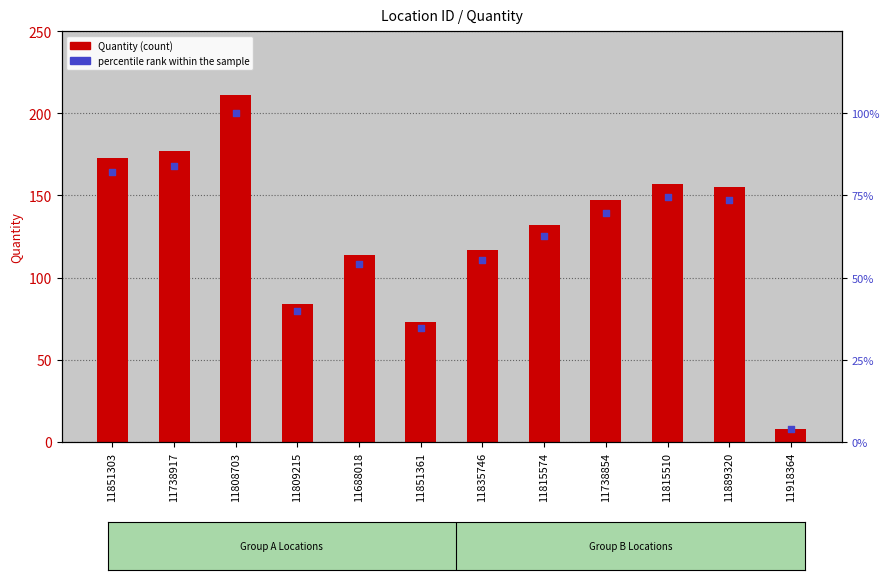

At which category is the sum across all series the highest?

11808703